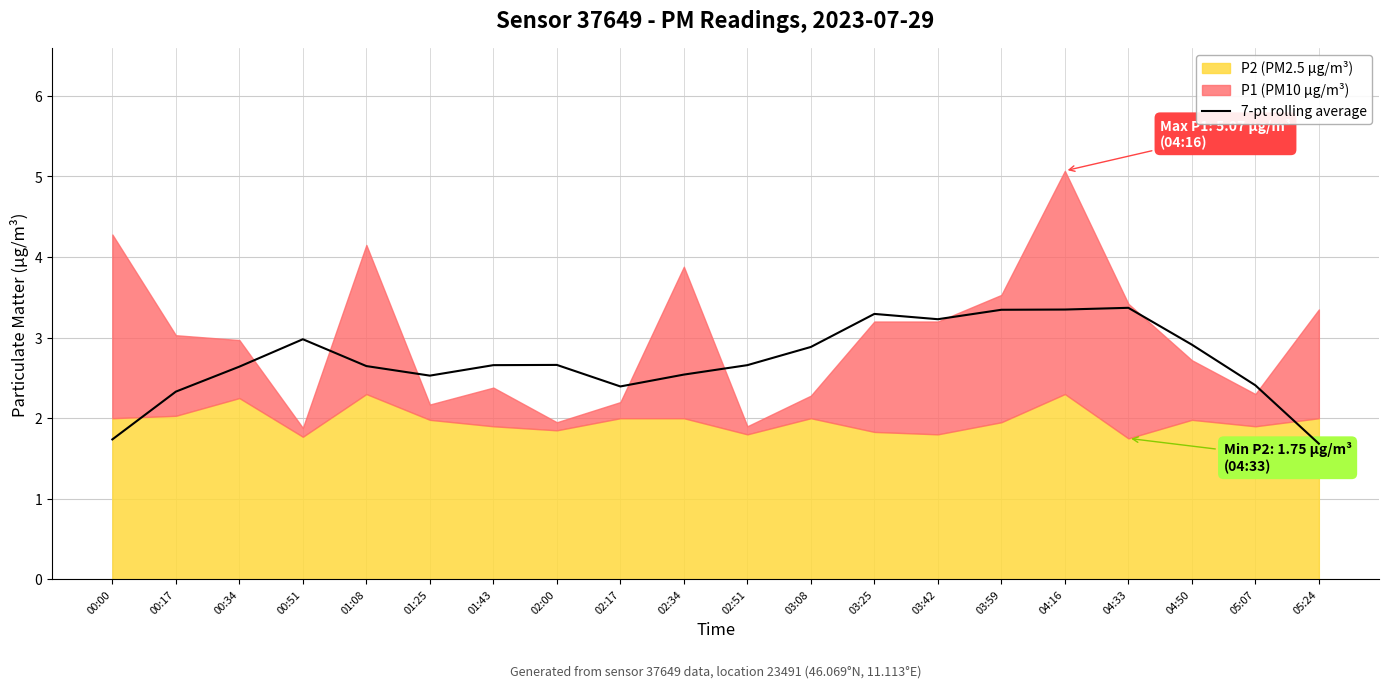

The 7-pt rolling average series shows 5.1 at 03:59. True or false?

False